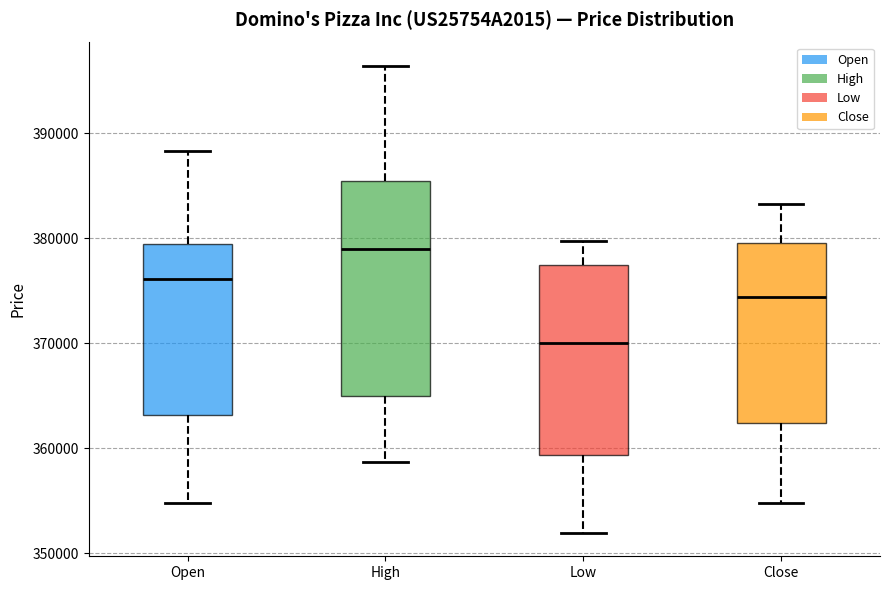

Reading left to right, transcribe this box plot: for each box, give where its median line is, the range the box spans, and where its two whiskers end, as read against the y-axis. The values are not printed on the chart, so give them approximately, as read against the axis.

Open: median 376000, box 363000 to 379000, whiskers 355000 to 388000
High: median 379000, box 365000 to 385000, whiskers 359000 to 396000
Low: median 370000, box 359000 to 377000, whiskers 352000 to 380000
Close: median 374000, box 362000 to 380000, whiskers 355000 to 383000